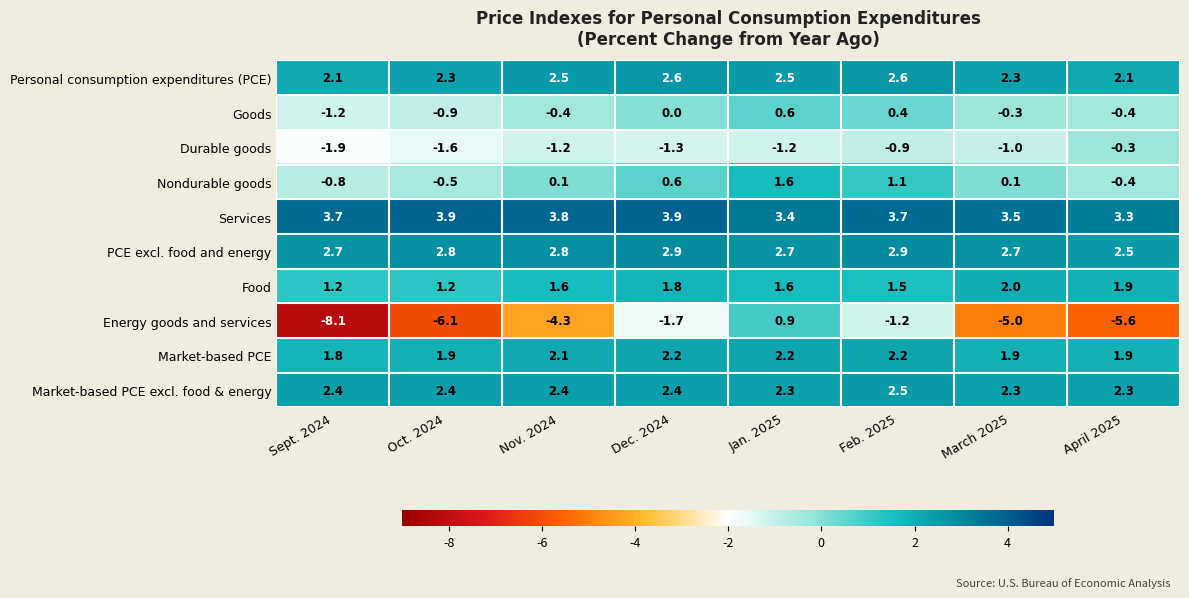

Which series has the largest range (max minus min)?

Energy goods and services